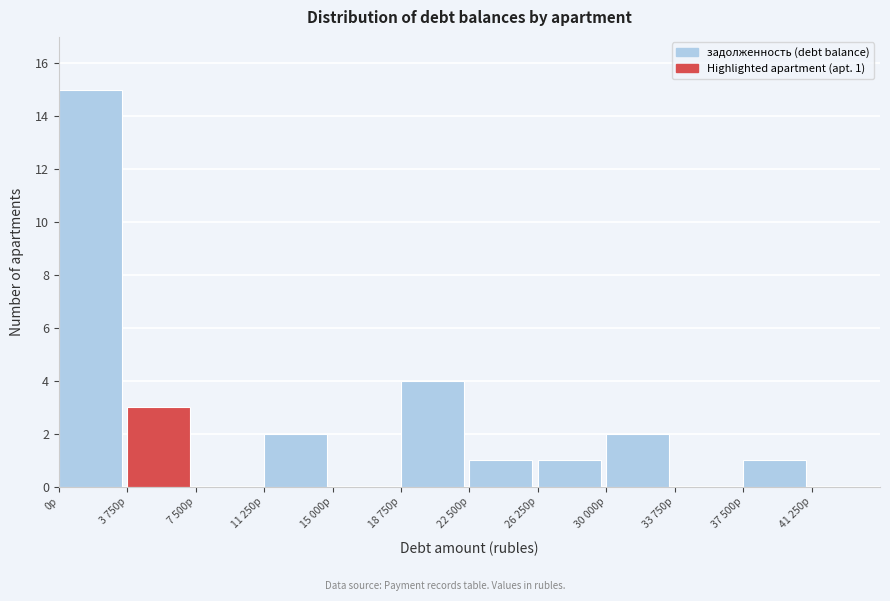

Reading left to right, transcribe all the data shown in this chart.

0р=15	3 750р=3	7 500р=0	11 250р=2	15 000р=0	18 750р=4	22 500р=1	26 250р=1	30 000р=2	33 750р=0	37 500р=1	41 250р=0